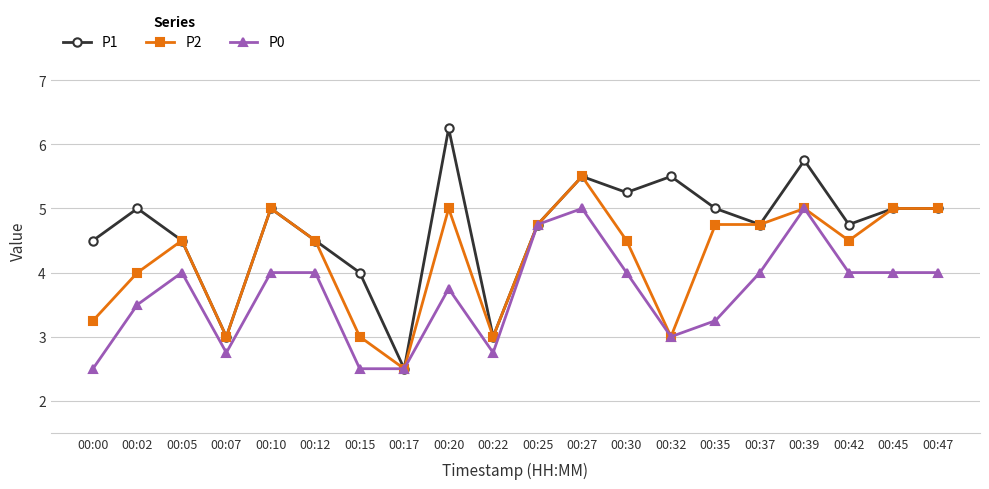

Which category has the highest value across all series?

00:20